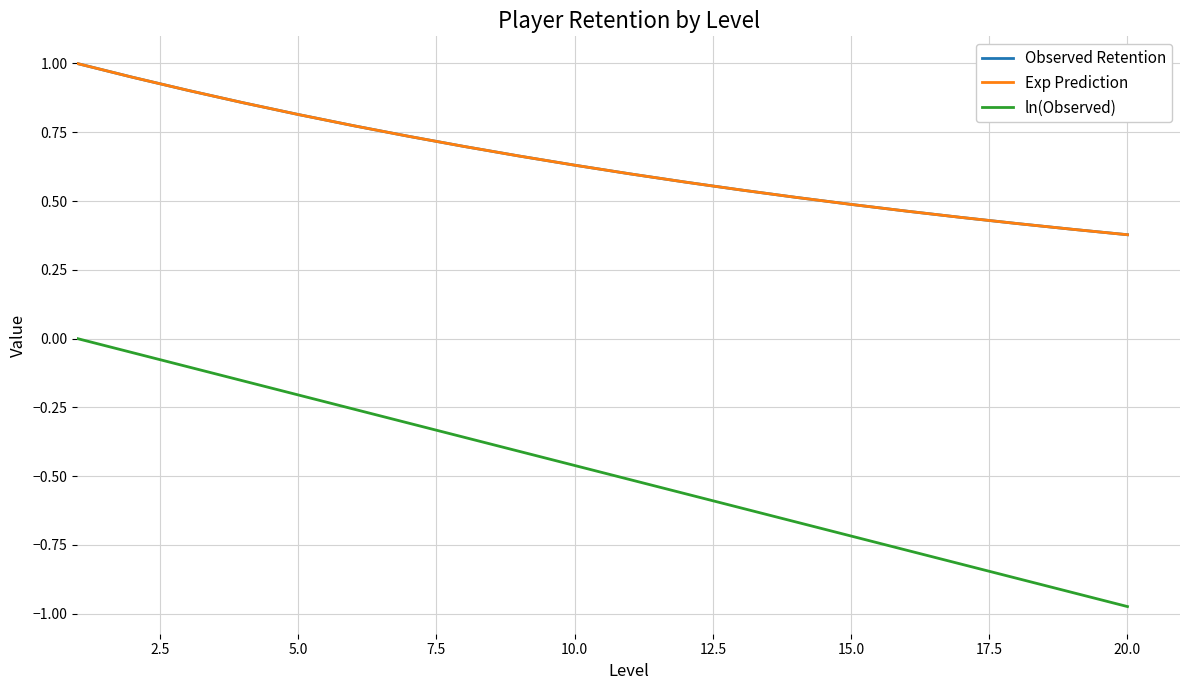

True or false: ln(Observed) and Observed Retention cross at least once.

False